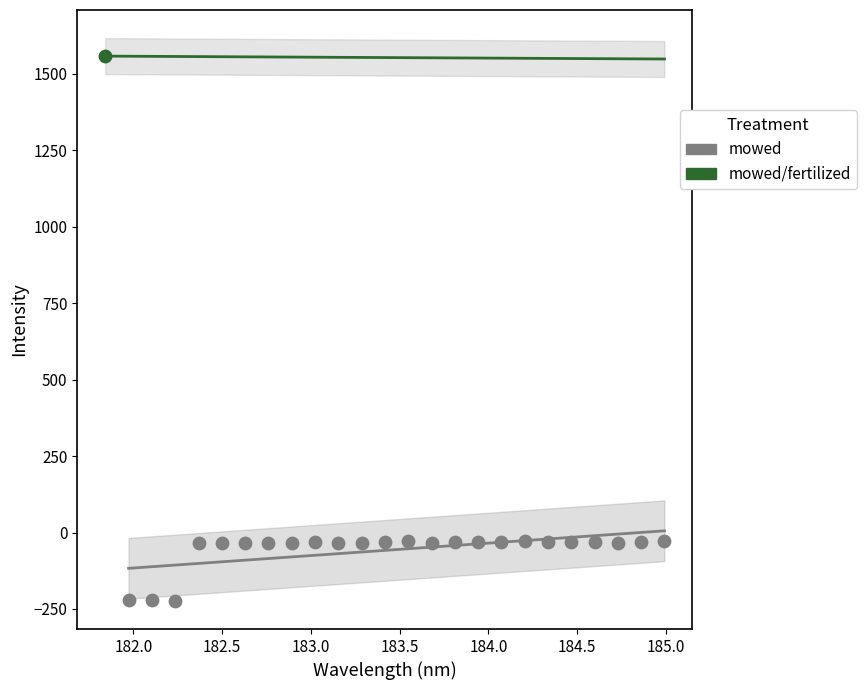

What are all the series names shown in the legend?

mowed, mowed/fertilized